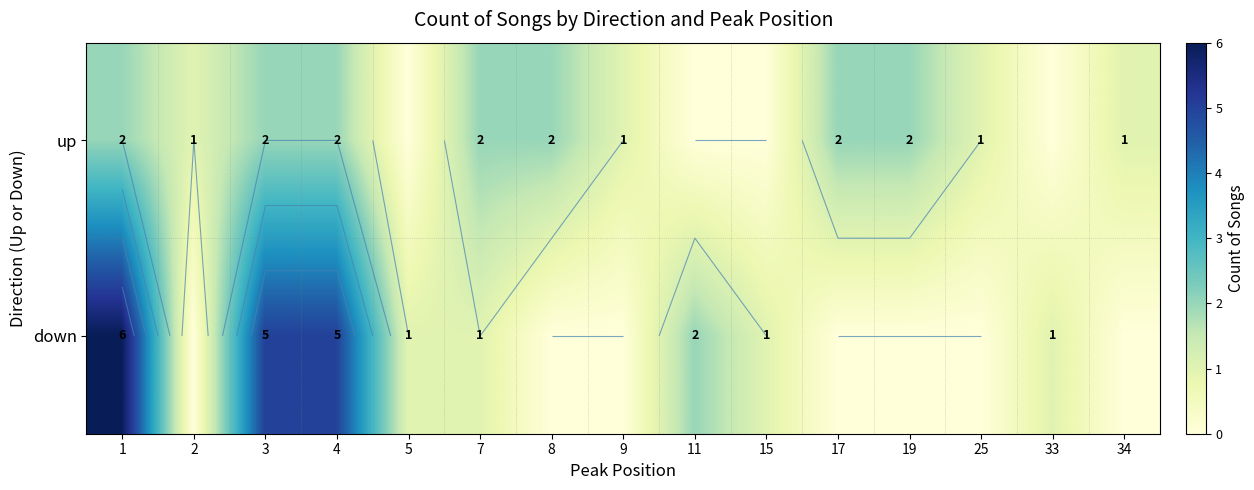

List the series in order of their peak value, highest first.

down, up